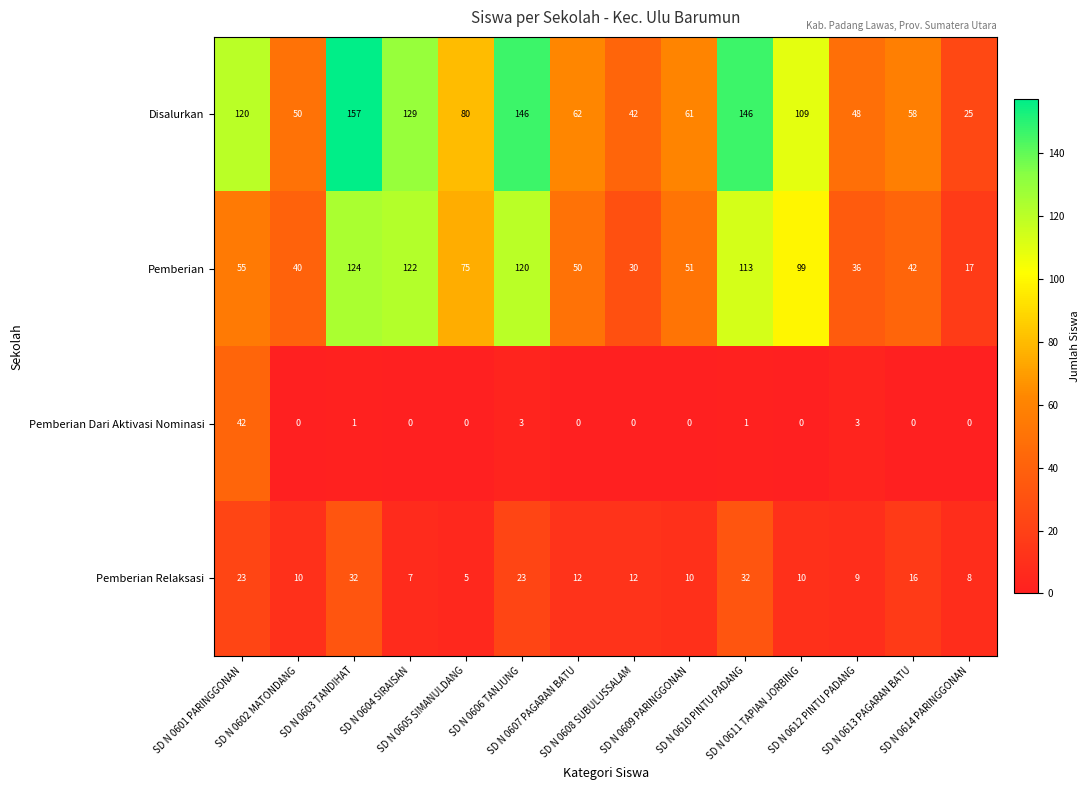

Count the number of data series in this chart.

4